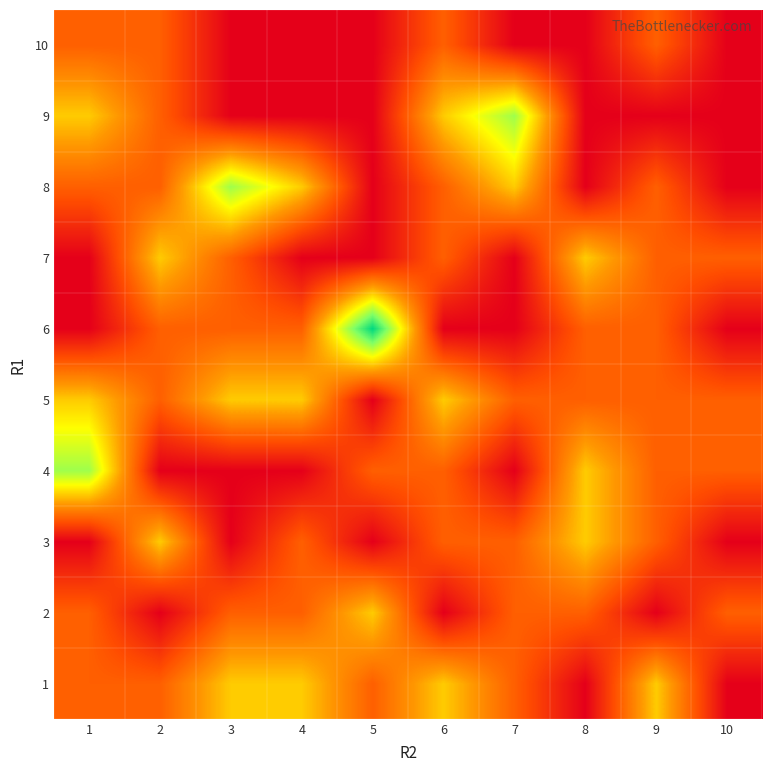

Between 6 and 2, which is larger?

6